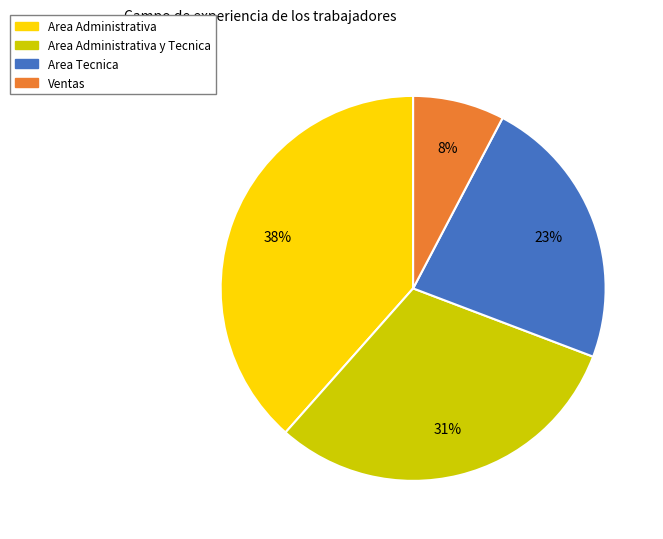

Does any single category account for the majority?

No